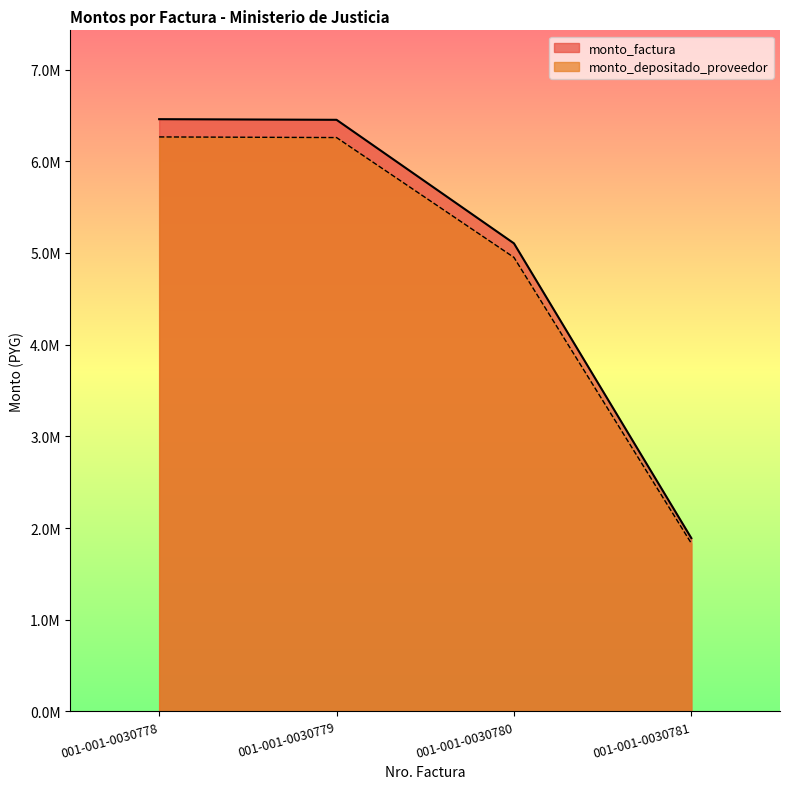

What is the highest value of the monto_depositado_proveedor series?

6265715